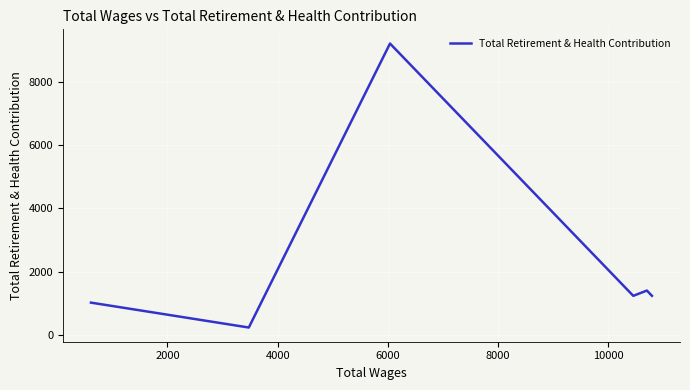

How many interior local peaks (higher than both neighbors) does the data have?

2